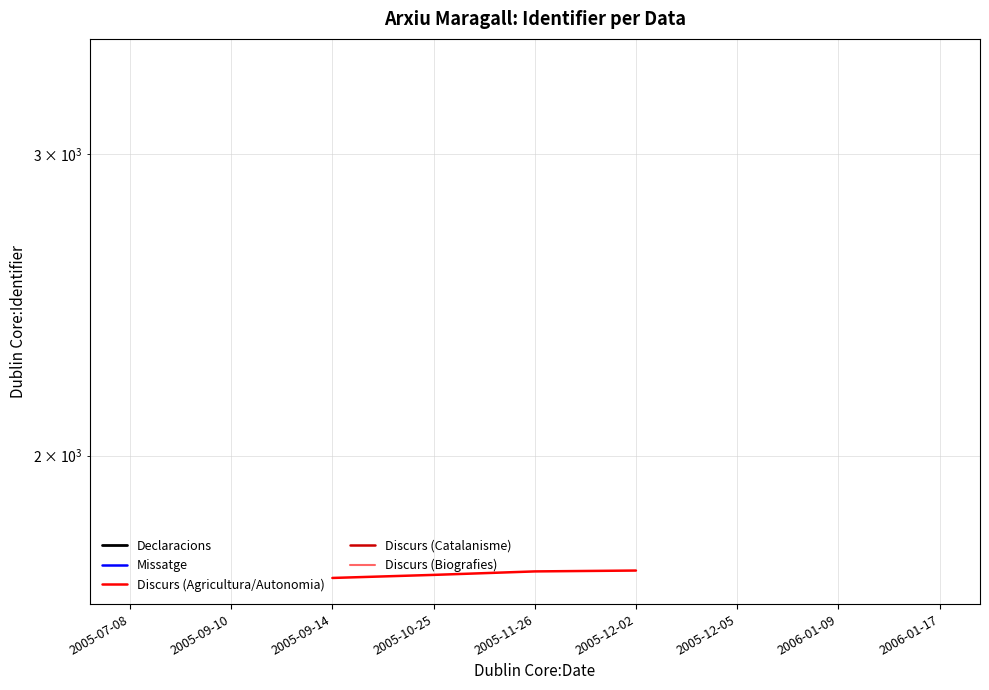

What are all the series names shown in the legend?

Declaracions, Missatge, Discurs (Agricultura/Autonomia), Discurs (Catalanisme), Discurs (Biografies)